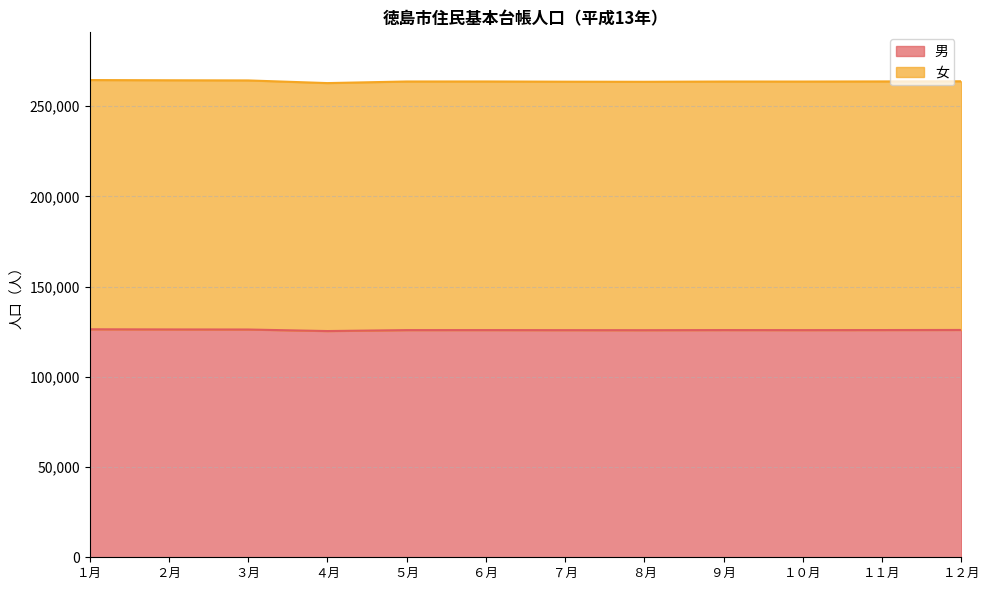

How many data points does each series have?

12